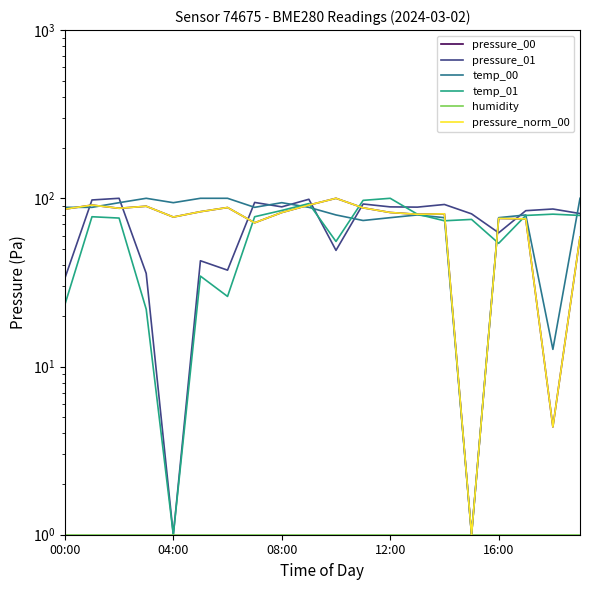

What is the difference between the second highest and second lowest values in the pressure_norm_00 series?

86.7